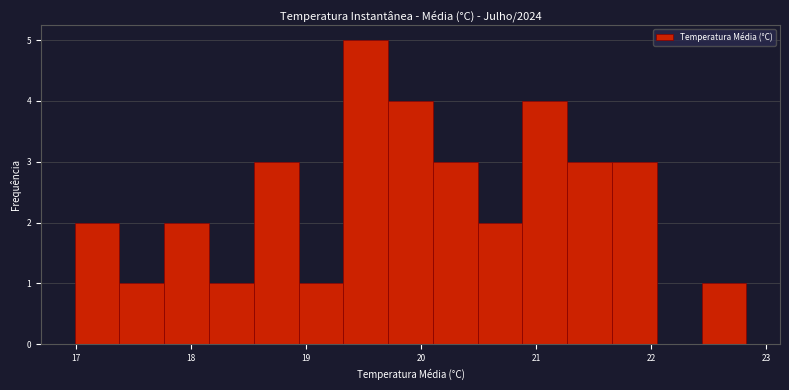

Around what value on the x-axis is the tallest bar? Give the approximate position of its centre, as read against the axis.

19.5